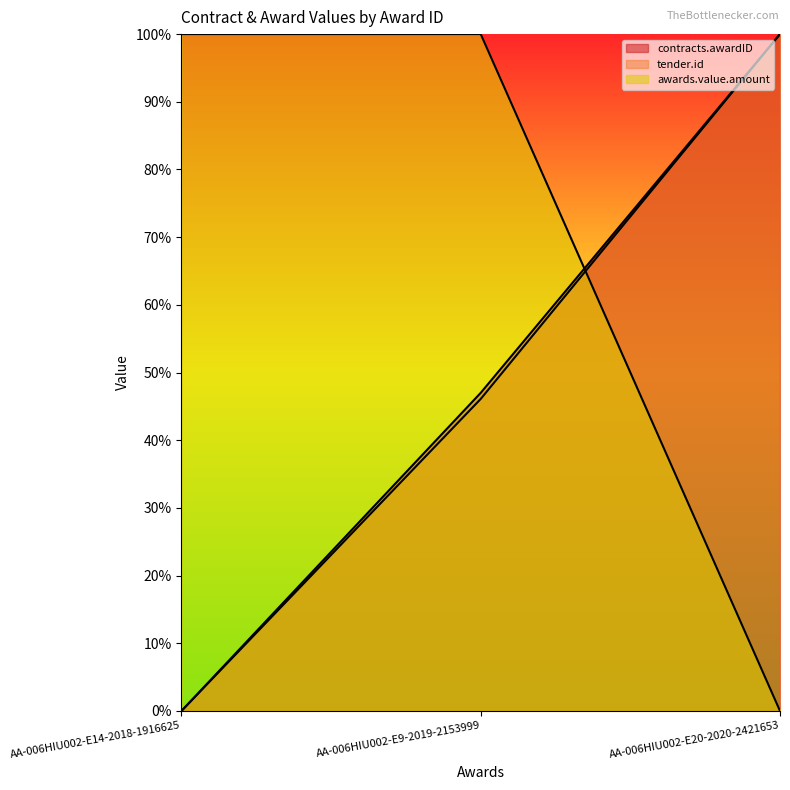

What are all the series names shown in the legend?

contracts.awardID, tender.id, awards.value.amount